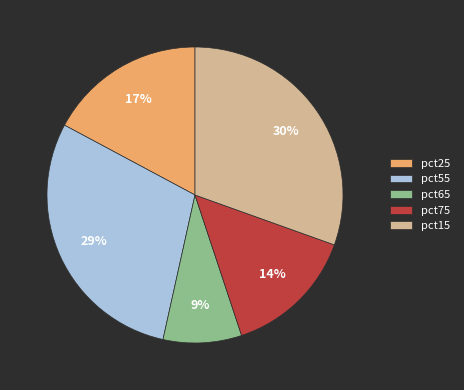

Count the number of slices in the pie.

5